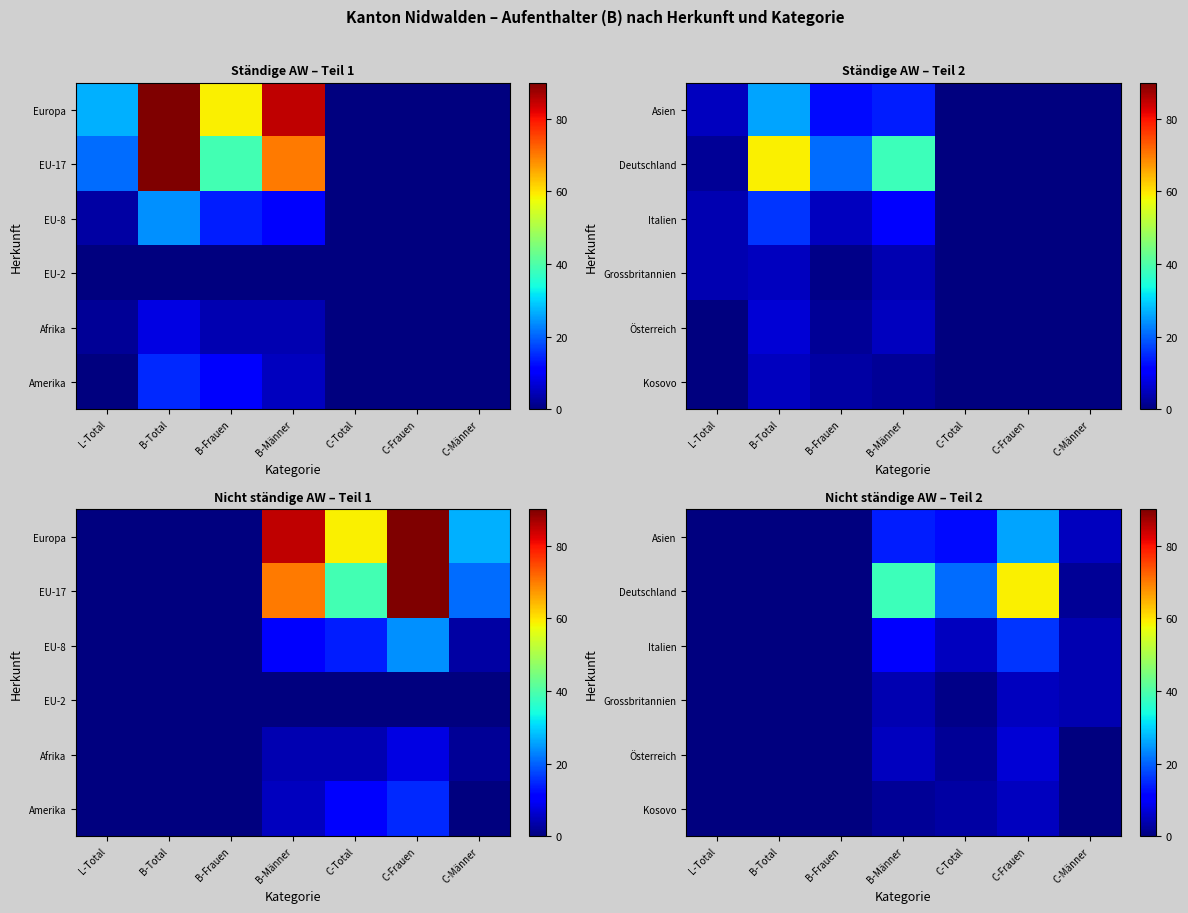

Which has a higher value, C-Frauen or L-Total?

C-Frauen